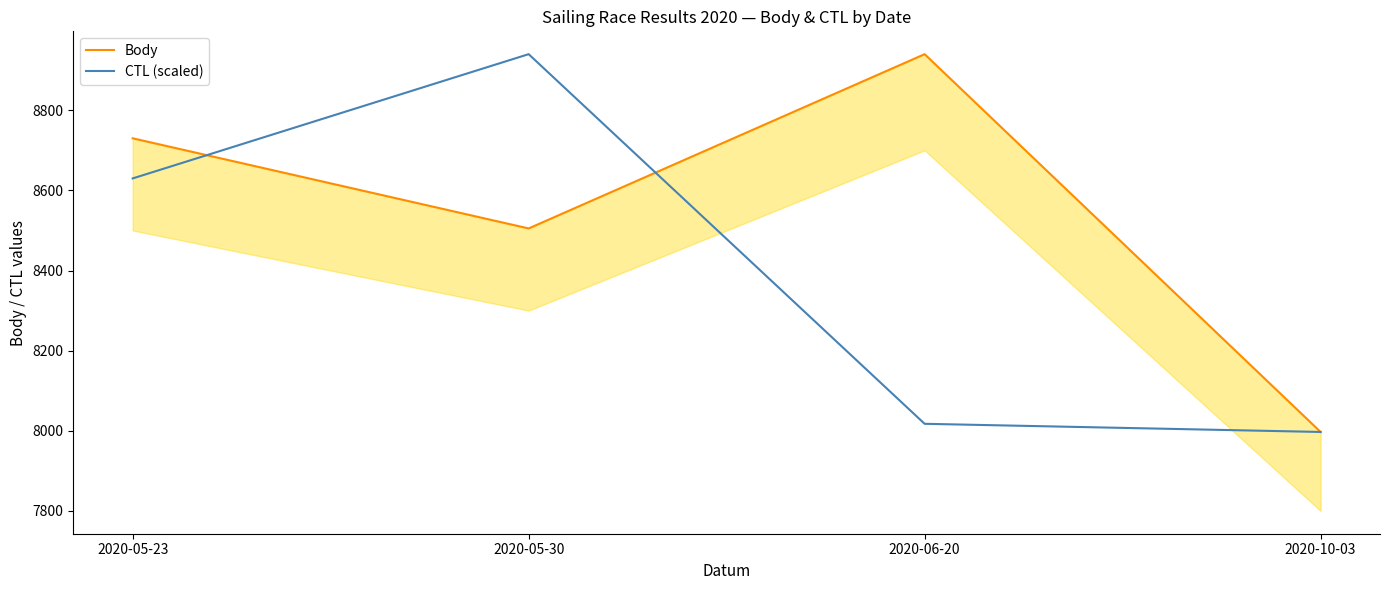

List the labels in order of CTL (scaled) value, smallest first.

2020-10-03, 2020-06-20, 2020-05-23, 2020-05-30